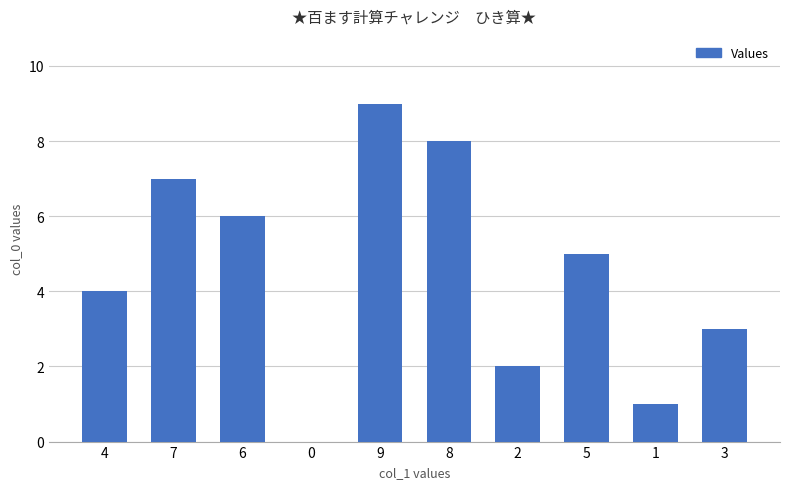

Is it true that the value at 1 is 1?

True